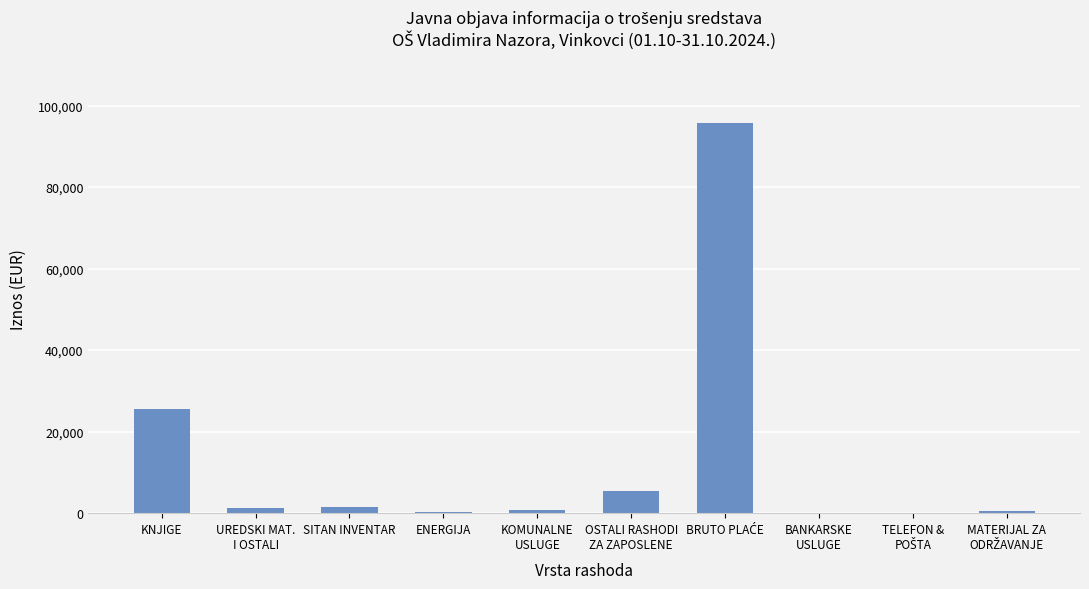

True or false: the data shows 11009.2 at KNJIGE.

False